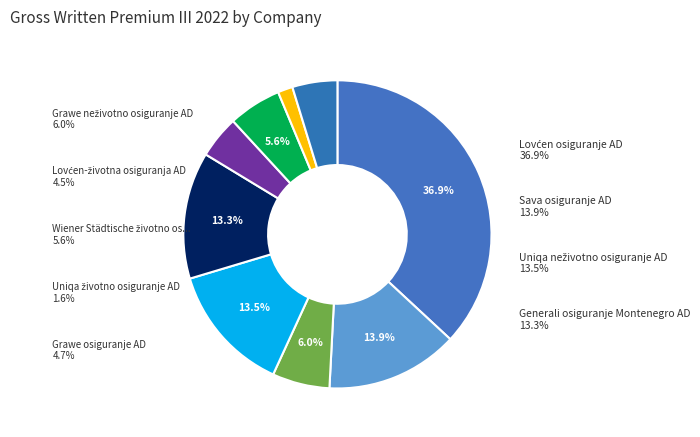

Rank the categories by value from highest to lowest.

Lovćen osiguranje AD, Sava osiguranje AD, Uniqa neživotno osiguranje AD, Generali osiguranje Montenegro AD, Grawe neživotno osiguranje AD, Wiener Städtische životno osiguranje AD, Grawe osiguranje AD, Lovćen-životna osiguranja AD, Uniqa životno osiguranje AD